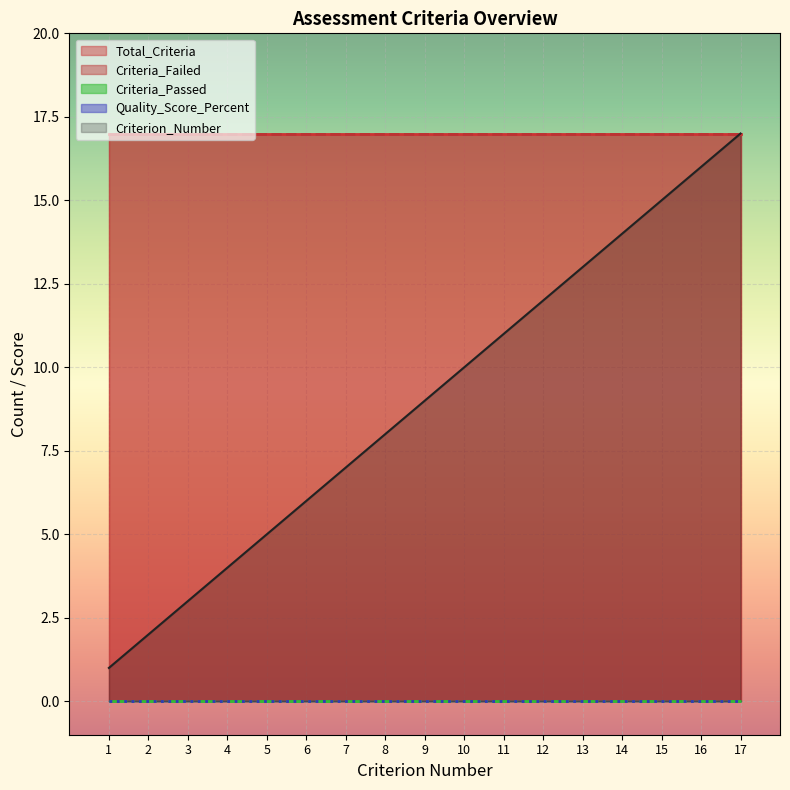

True or false: Criteria_Failed has a value of 7 at 10.

False